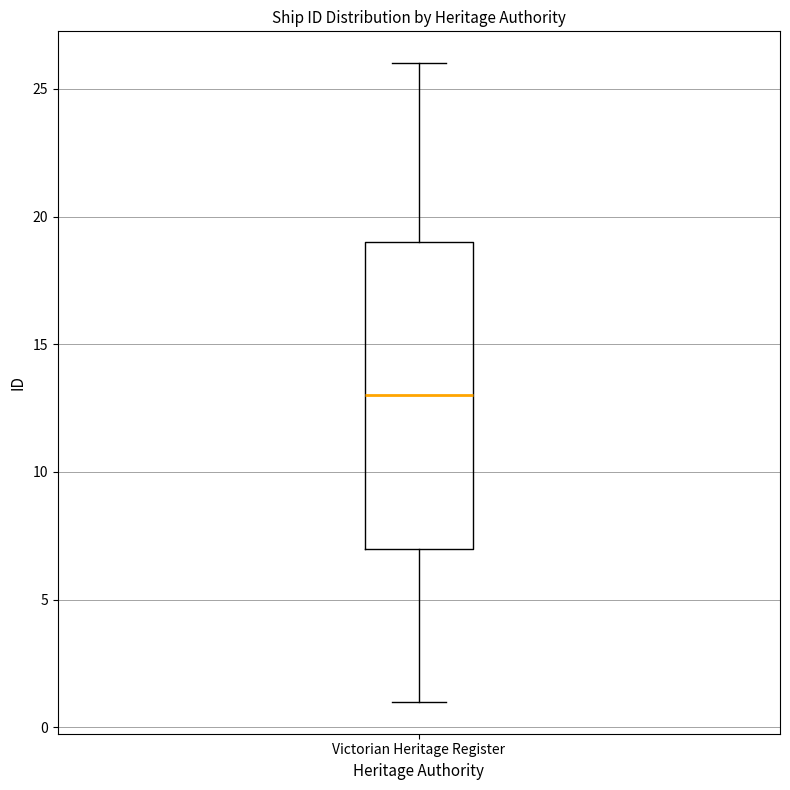

Transcribe this box plot: give where the median line is, the range the box spans, and where the two whiskers end, as read against the y-axis. The values are not printed on the chart, so give them approximately, as read against the axis.

median 13, box 7 to 19, whiskers 1 to 26